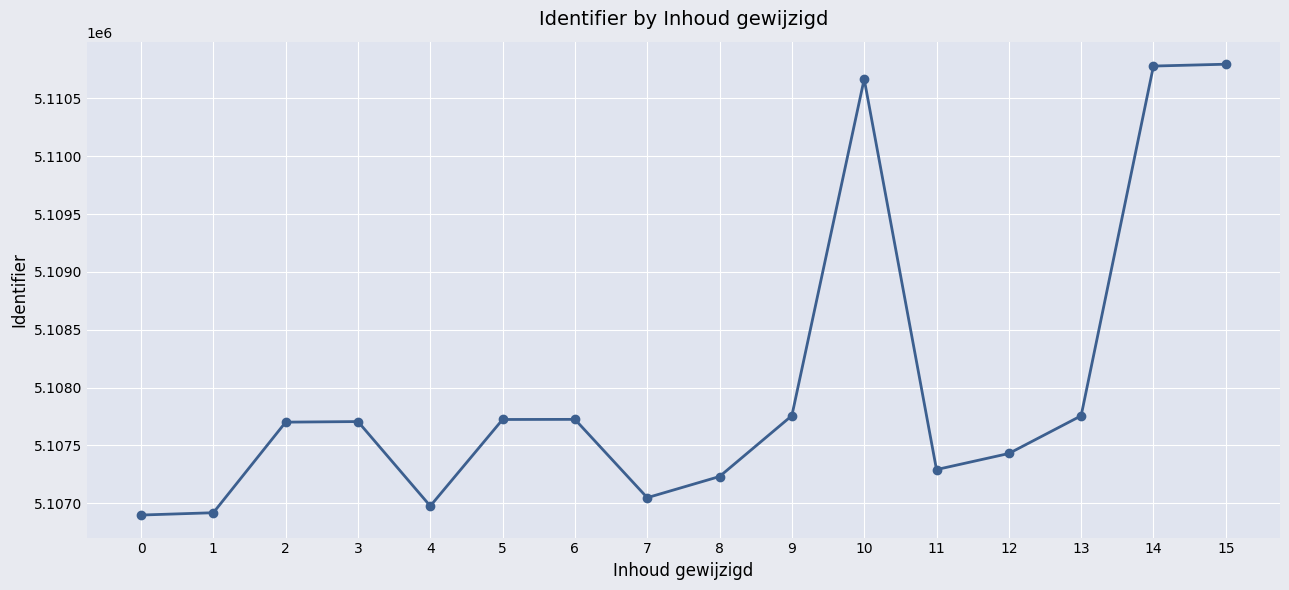

What is the value of the 6th point from the left?

5107724